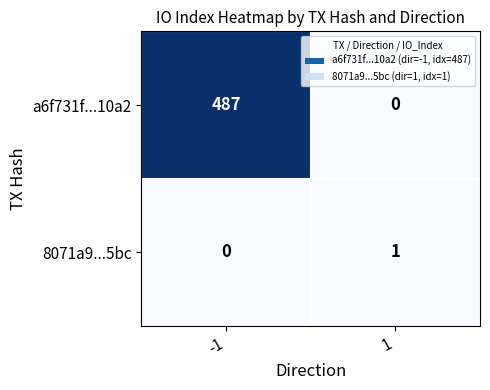

Is it true that 8071a9...5bc equals -1 at -1?

False